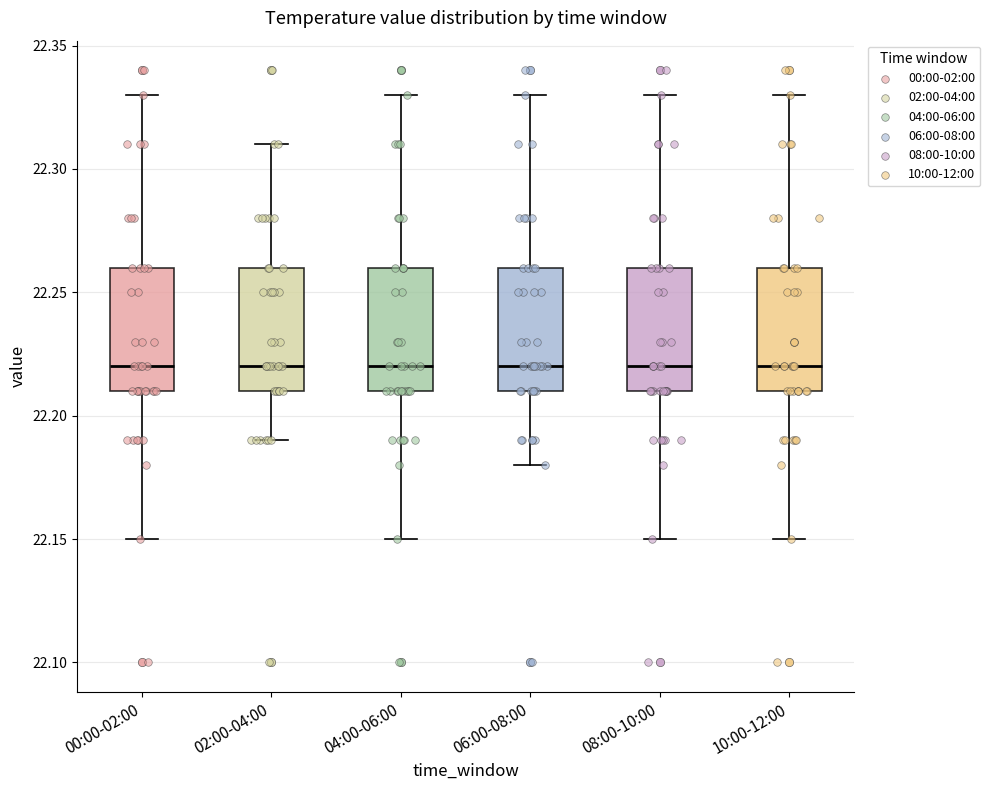

Where does the median line of the box for 04:00-06:00 sit on the y-axis? The values are not printed on the chart, so give them approximately, as read against the axis.

22.22